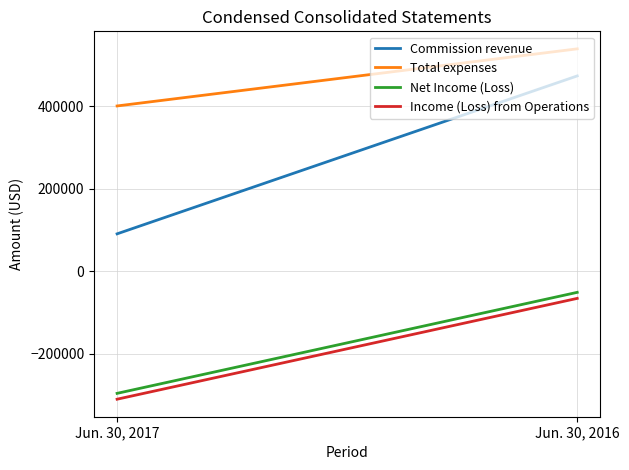

Which series has the largest range (max minus min)?

Commission revenue